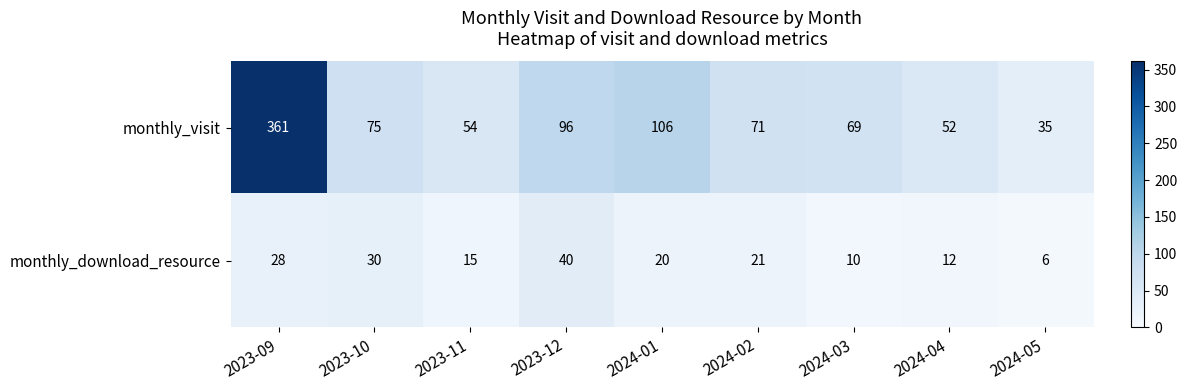

Reading left to right, list all the values displayed in this chart.

monthly_visit: 2023-09=361	2023-10=75	2023-11=54	2023-12=96	2024-01=106	2024-02=71	2024-03=69	2024-04=52	2024-05=35
monthly_download_resource: 2023-09=28	2023-10=30	2023-11=15	2023-12=40	2024-01=20	2024-02=21	2024-03=10	2024-04=12	2024-05=6